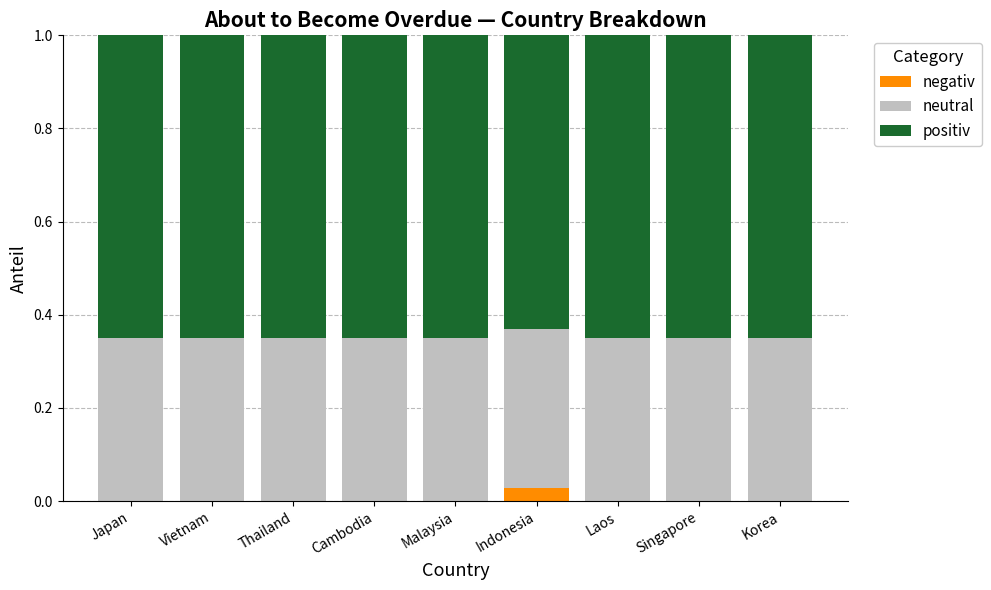

The value of negativ at Korea is 0.0. True or false?

True